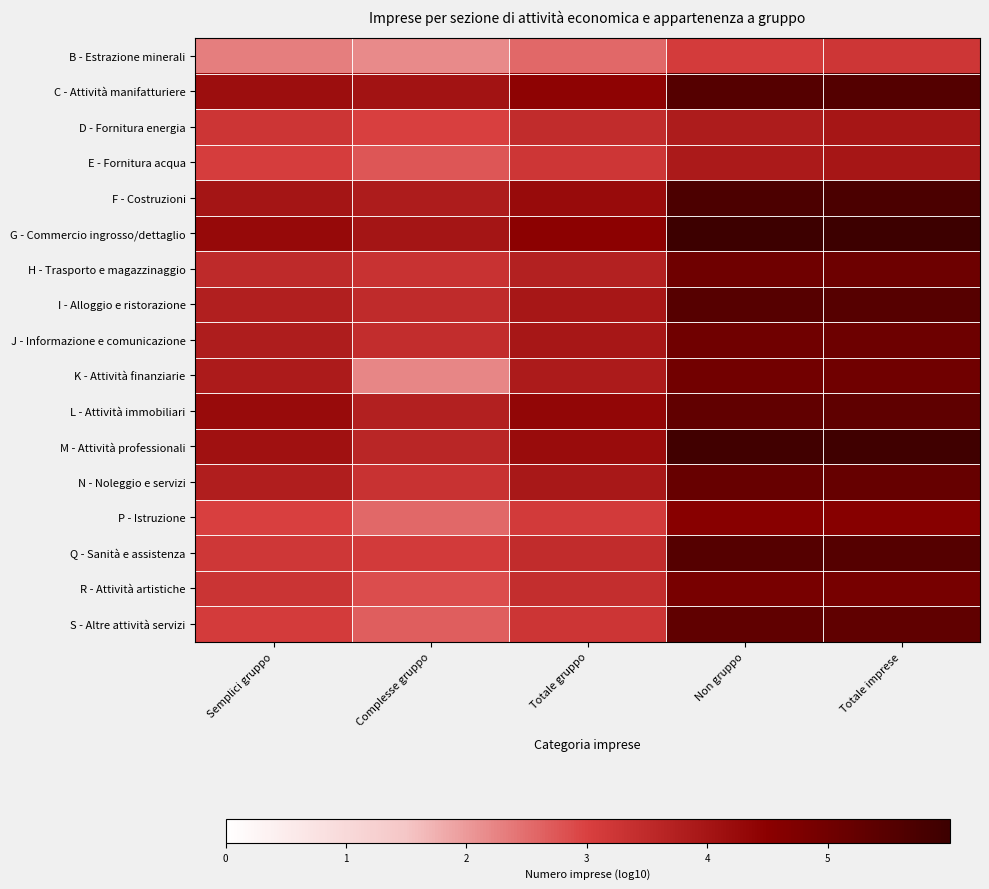

Rank the series by their maximum value, from highest to lowest.

G - Commercio ingrosso/dettaglio, M - Attività professionali, F - Costruzioni, C - Attività manifatturiere, Q - Sanità e assistenza, I - Alloggio e ristorazione, L - Attività immobiliari, S - Altre attività servizi, N - Noleggio e servizi, H - Trasporto e magazzinaggio, J - Informazione e comunicazione, K - Attività finanziarie, R - Attività artistiche, P - Istruzione, D - Fornitura energia, E - Fornitura acqua, B - Estrazione minerali